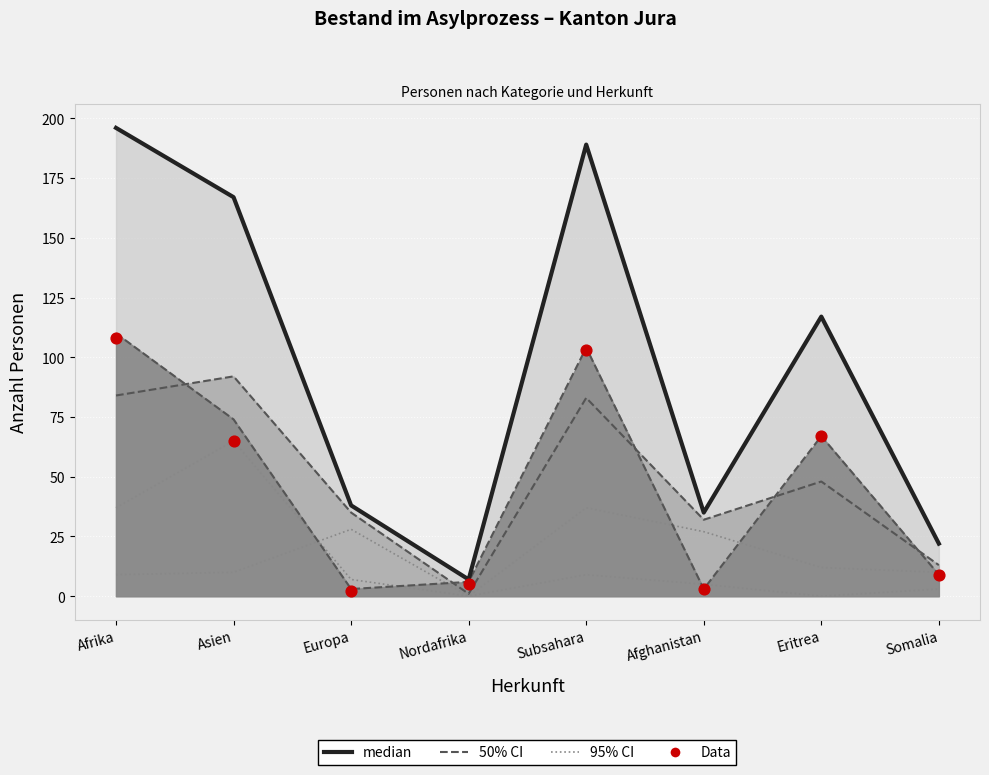

Which series reaches the maximum Y coordinate?

median